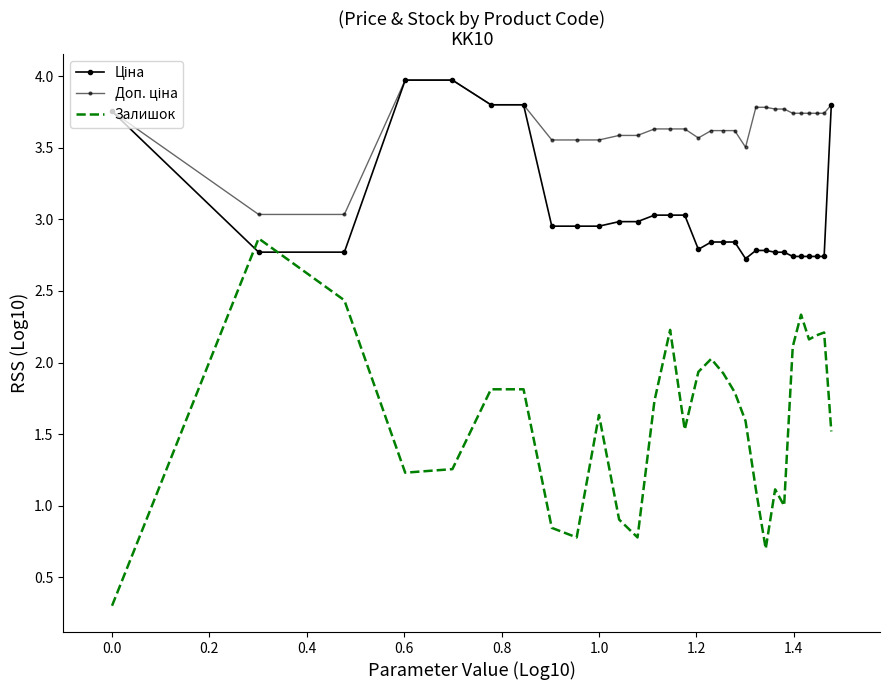

What is the difference between the second highest and minimum values in the Залишок series?

2.1